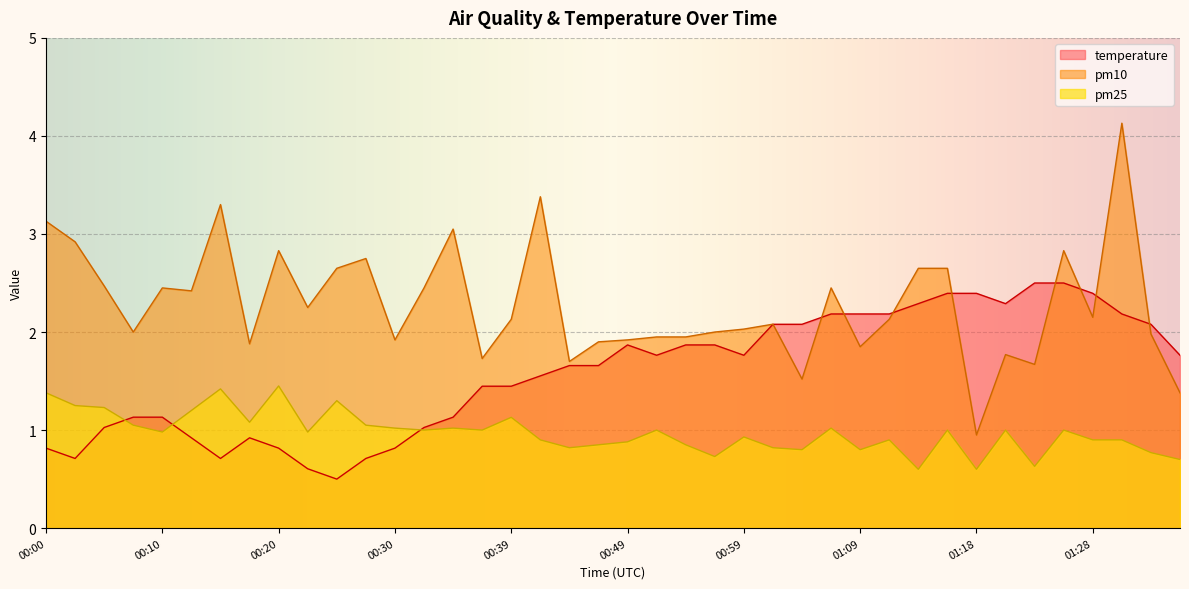

What are all the series names shown in the legend?

temperature, pm10, pm25